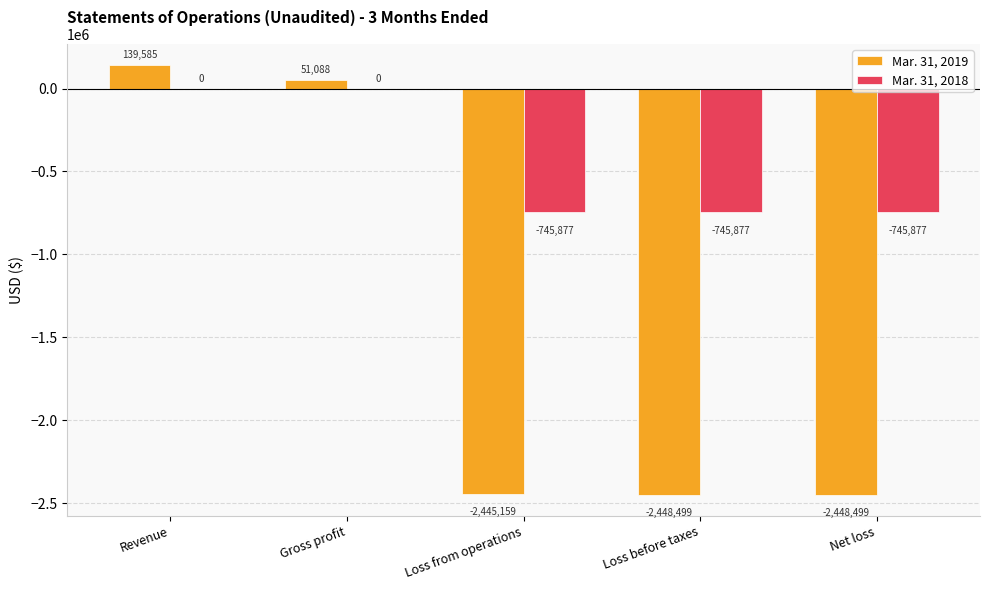

Which series has the largest total across all categories?

Mar. 31, 2018